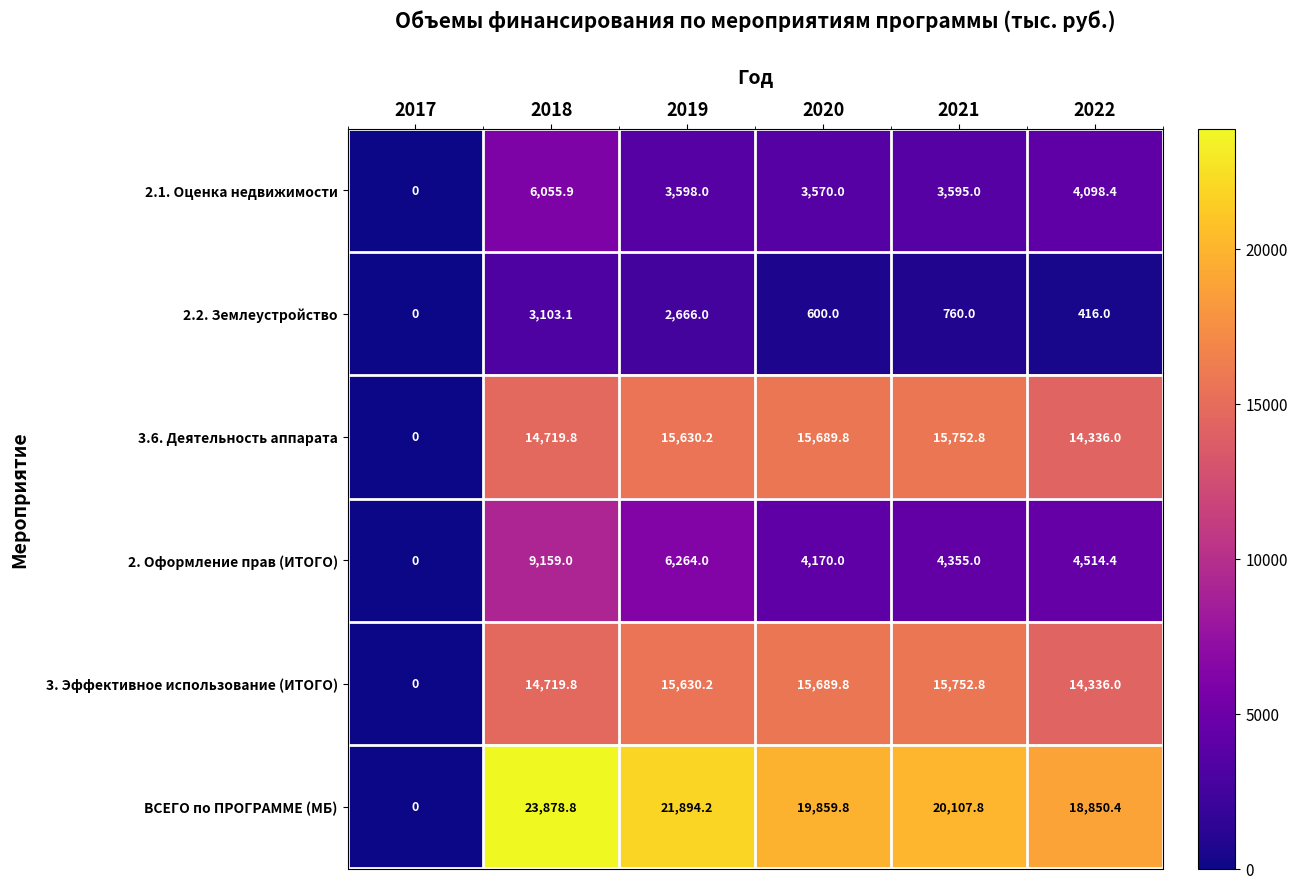

At which label does 3. Эффективное использование (ИТОГО) reach its peak?

2021